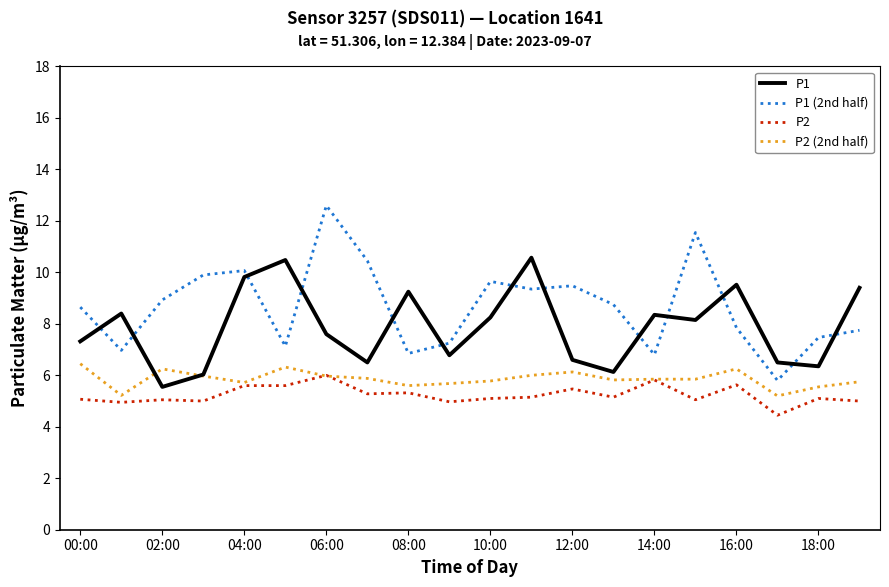

How many categories are shown in the chart?

20